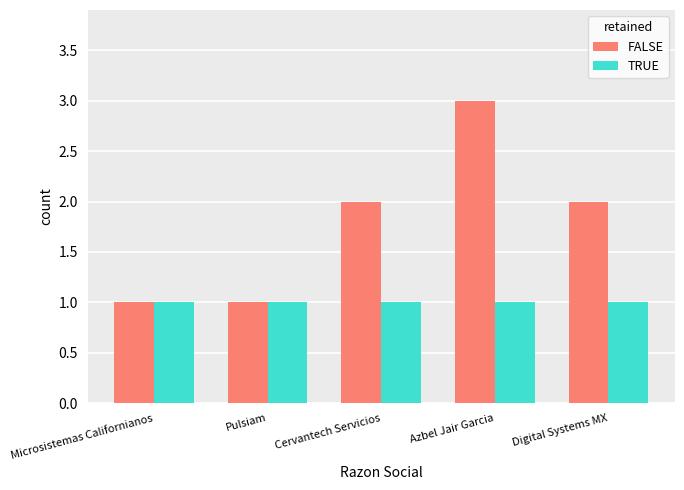

What is the difference between the FALSE values at Cervantech Servicios and Azbel Jair Garcia?

1